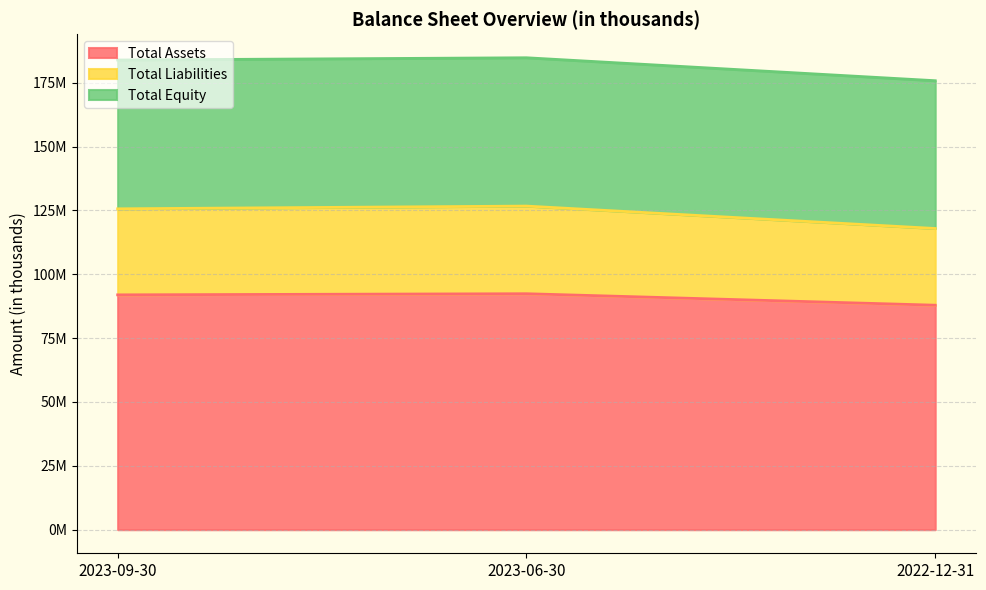

What is the difference between the maximum and minimum values in the Total Assets series?

4494593